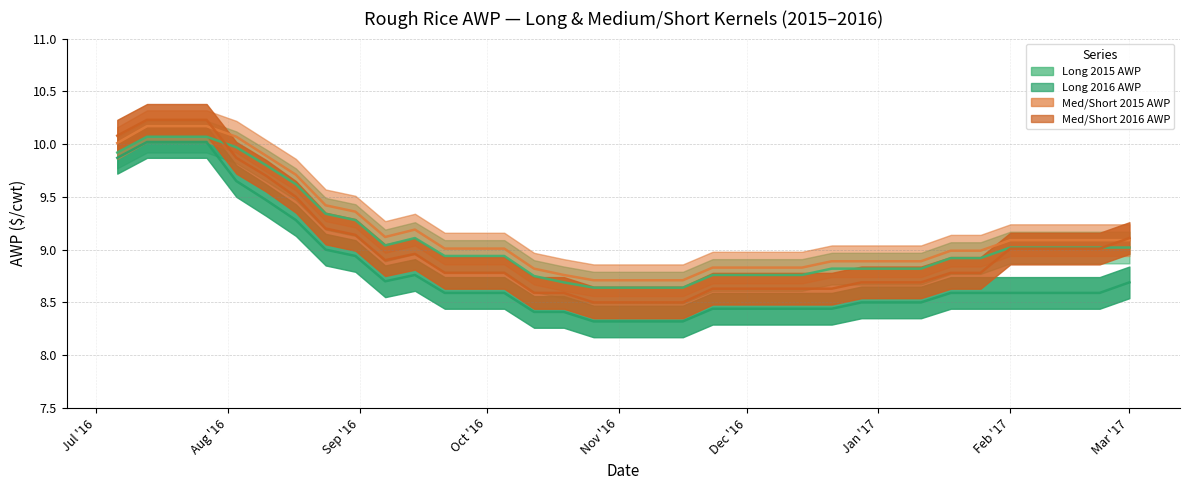

What is the value of the Med/Short 2015 AWP (line) point at the 25th from the left?

8.9